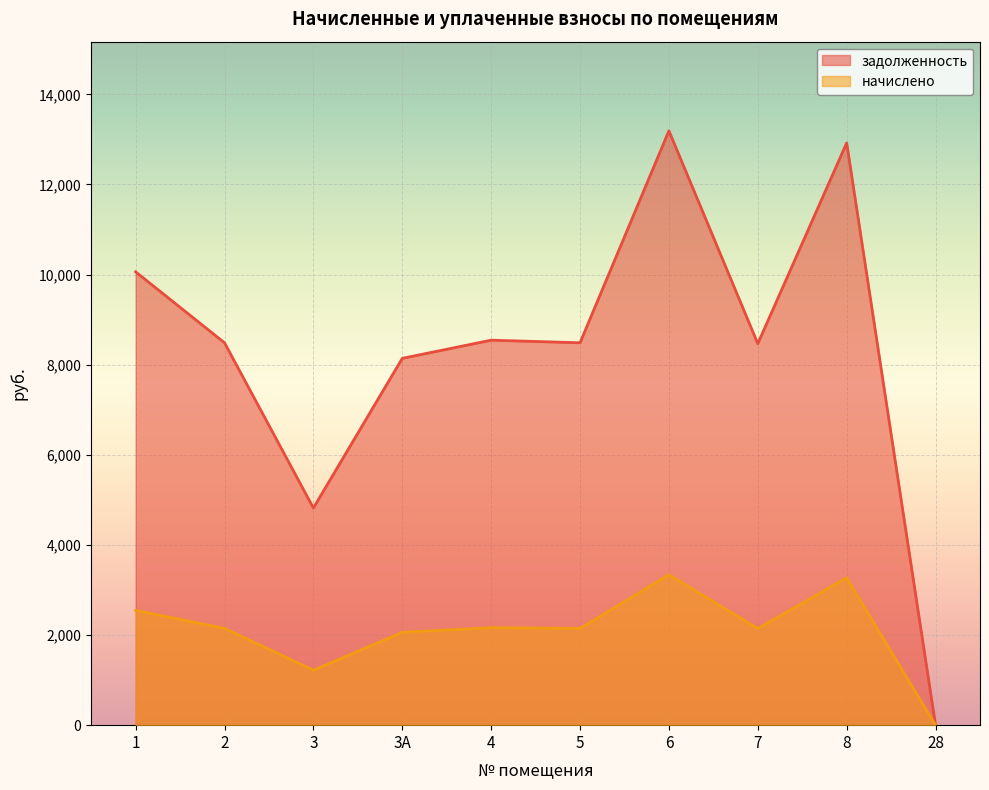

True or false: начислено and задолженность cross at least once.

False